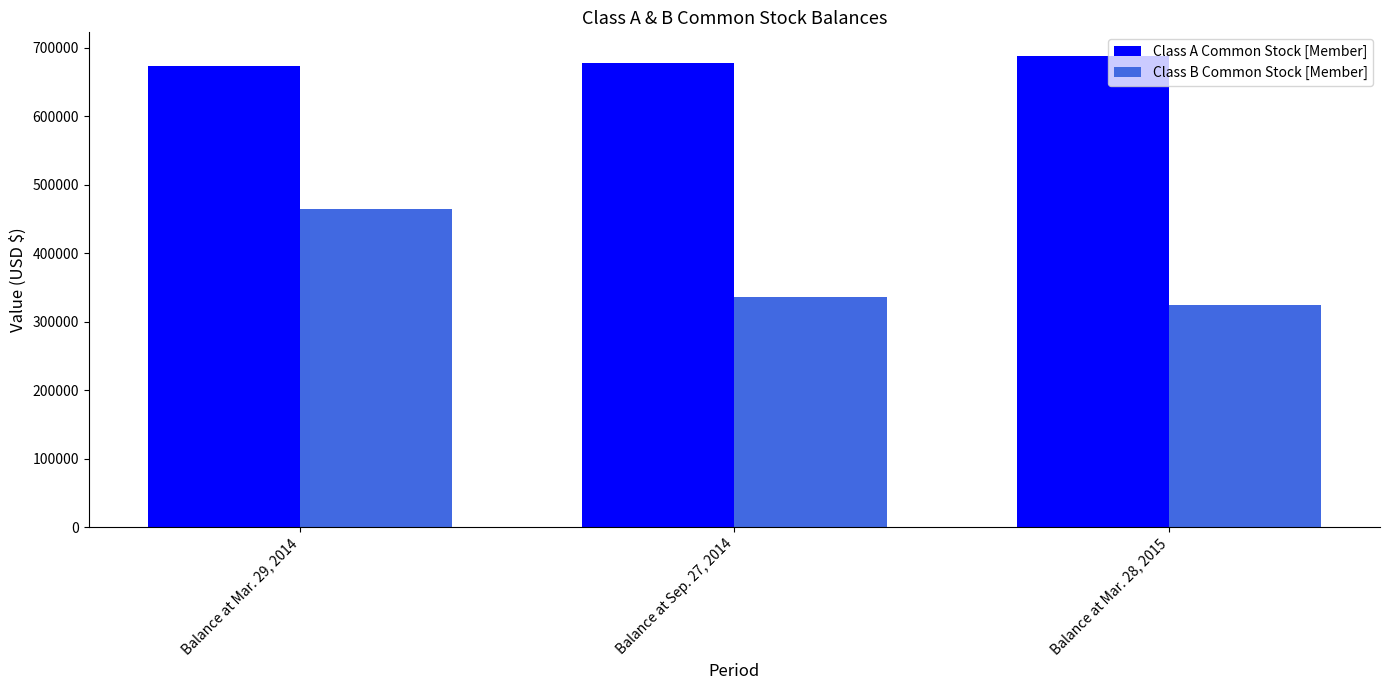

List the series in order of their peak value, lowest first.

Class B Common Stock [Member], Class A Common Stock [Member]